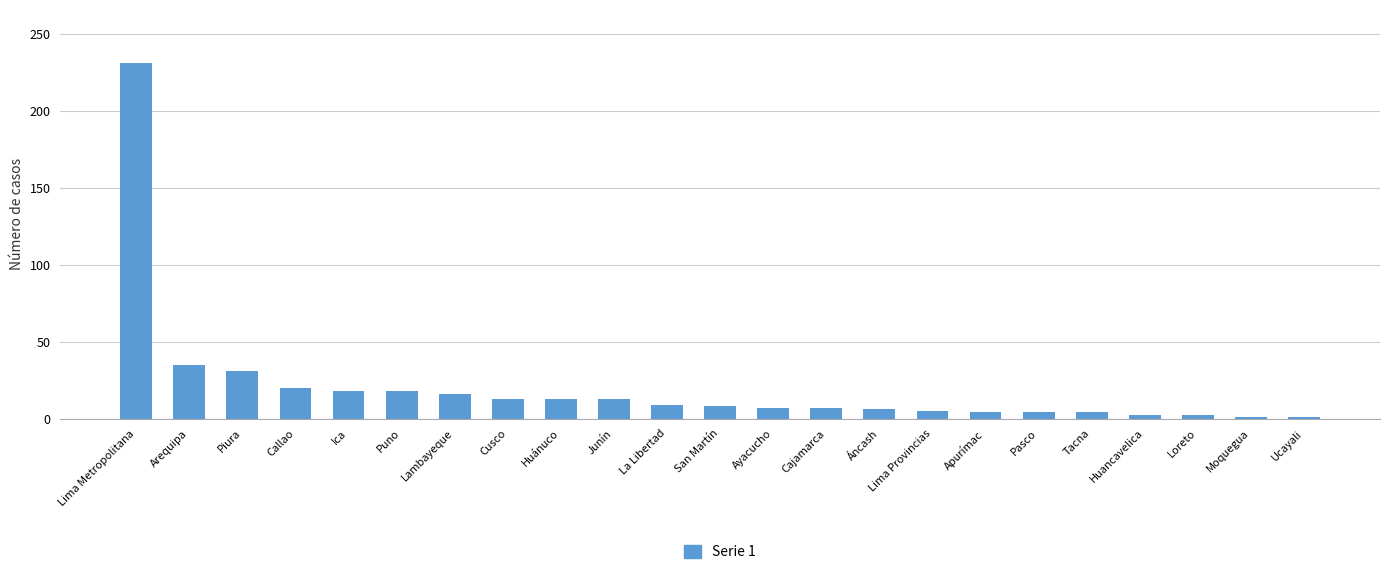

What is the label of the 15th bar from the right?

Huánuco